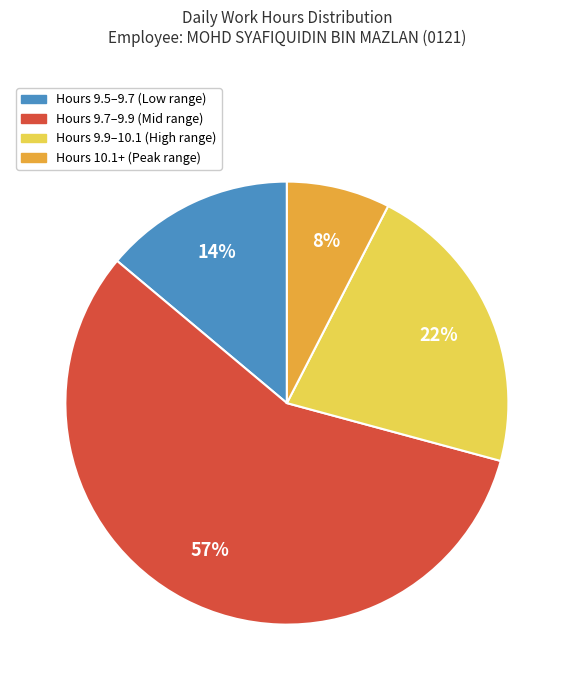

Count the number of slices in the pie.

4